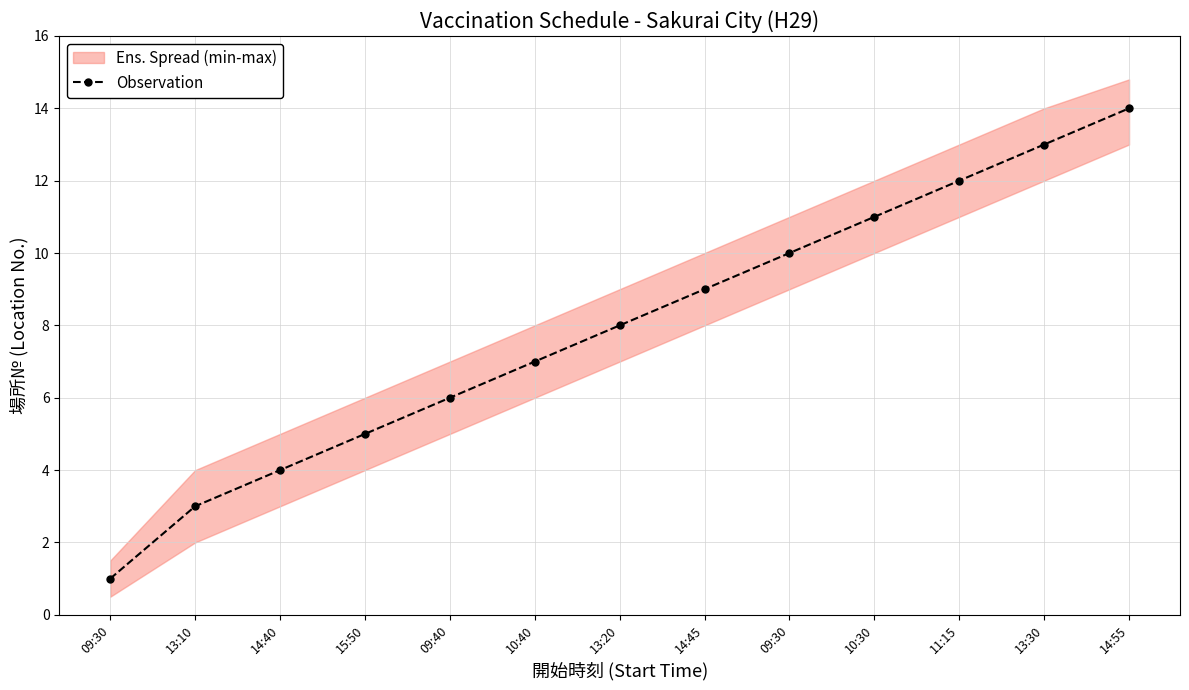

What is the greatest value displayed?

14